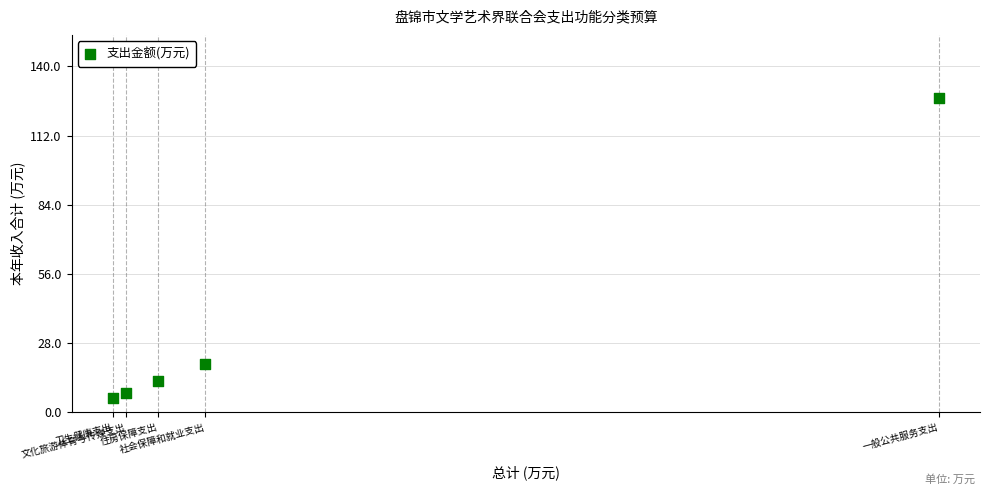

What Y value in the scatter plot is closest to 66?

19.6